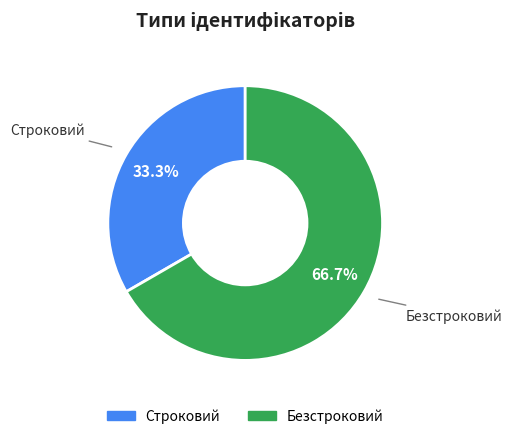

What is the ratio of the value at Безстроковий to the value at Строковий?

2.0